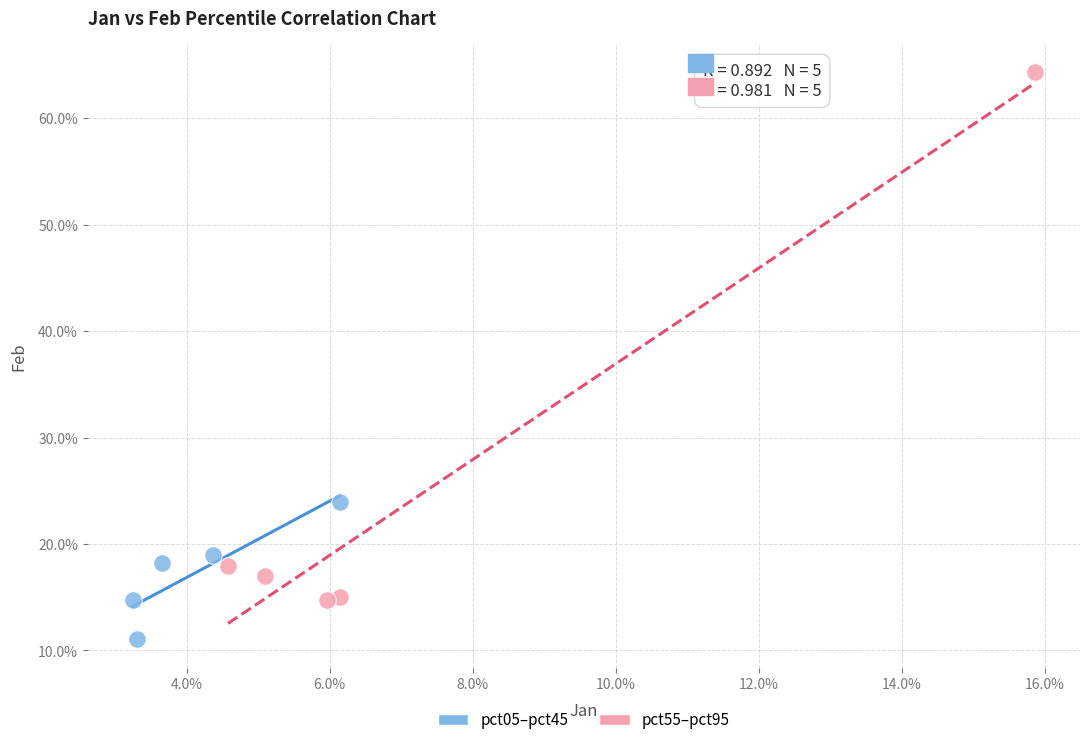

Which series reaches the minimum Y coordinate?

pct05–pct45